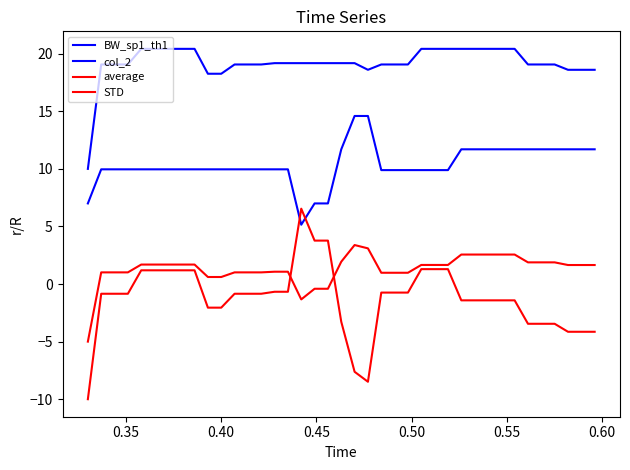

How many lines are shown in the chart?

4